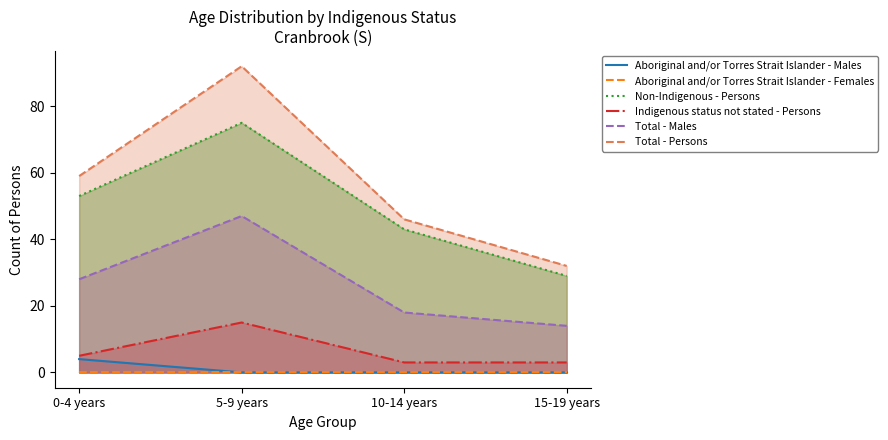

True or false: Non-Indigenous - Persons and Total - Persons intersect in this chart.

False